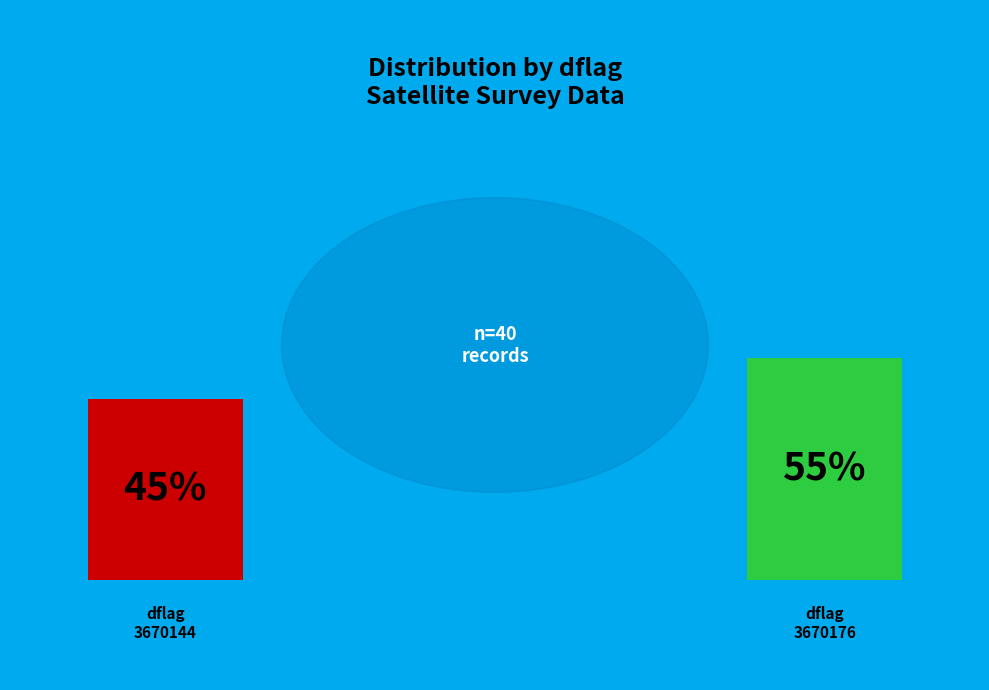

Count the number of slices in the pie.

2